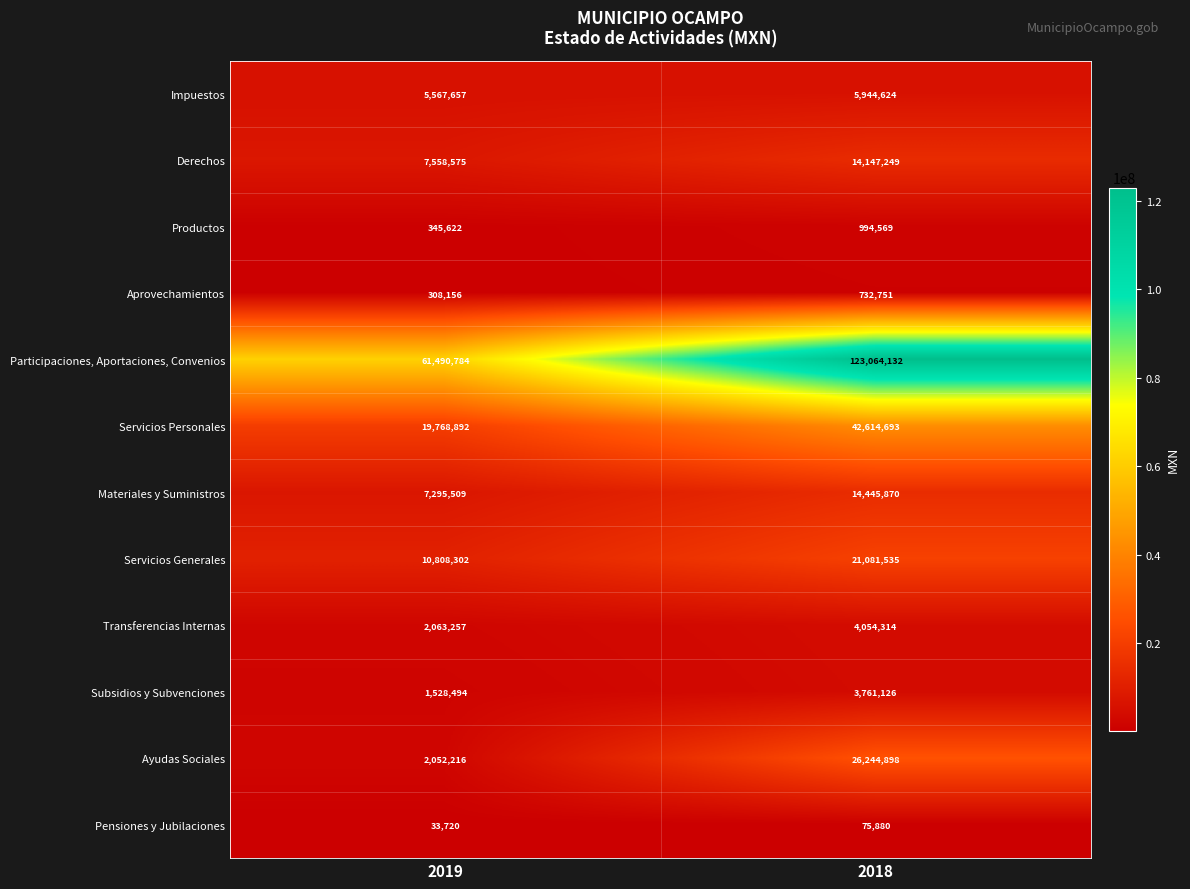

Reading left to right, what are all the values shown in this chart?

Impuestos: 2019=5567657	2018=5944624
Derechos: 2019=7558575	2018=14147249
Productos: 2019=345622	2018=994569
Aprovechamientos: 2019=308156	2018=732751
Participaciones, Aportaciones, Convenios: 2019=61490784	2018=123064132
Servicios Personales: 2019=19768892	2018=42614693
Materiales y Suministros: 2019=7295509	2018=14445870
Servicios Generales: 2019=10808302	2018=21081535
Transferencias Internas: 2019=2063257	2018=4054314
Subsidios y Subvenciones: 2019=1528494	2018=3761126
Ayudas Sociales: 2019=2052216	2018=26244898
Pensiones y Jubilaciones: 2019=33720	2018=75880